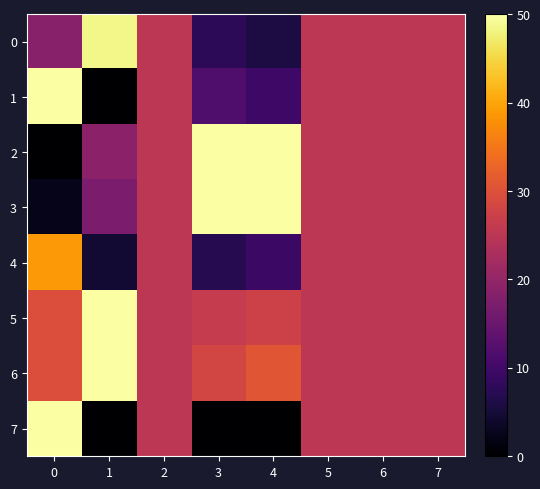

What is the total value across all series at 7?

200.0